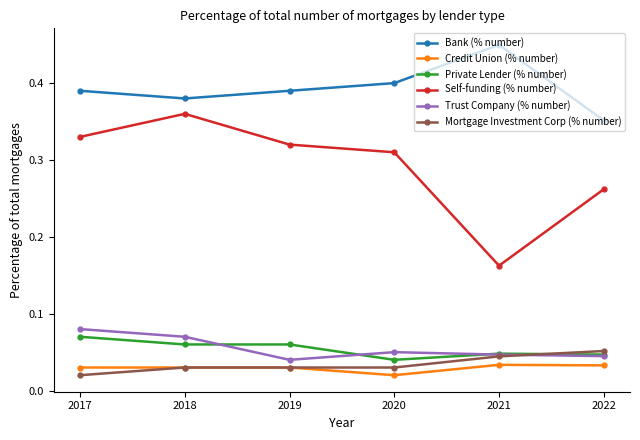

Where is the first local maximum for Bank (% number)?

2021